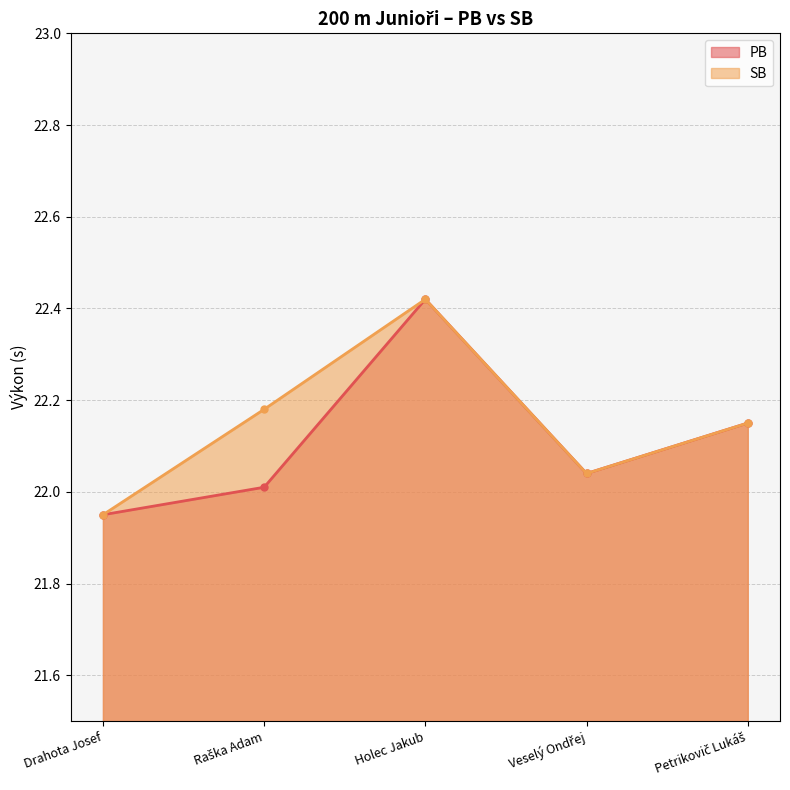

True or false: PB and SB cross at least once.

False